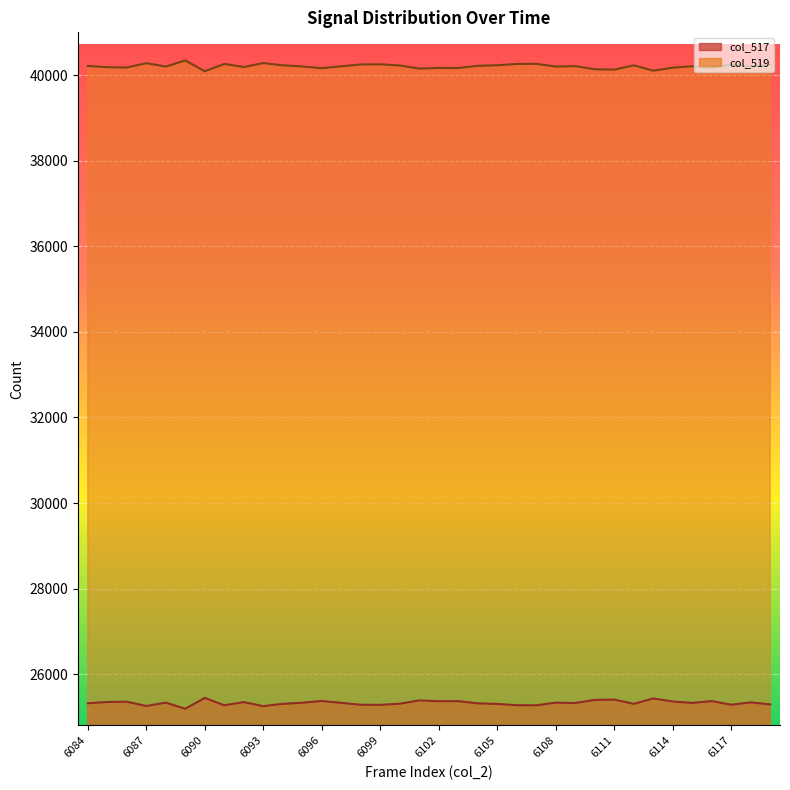

What are all the series names shown in the legend?

col_517, col_519